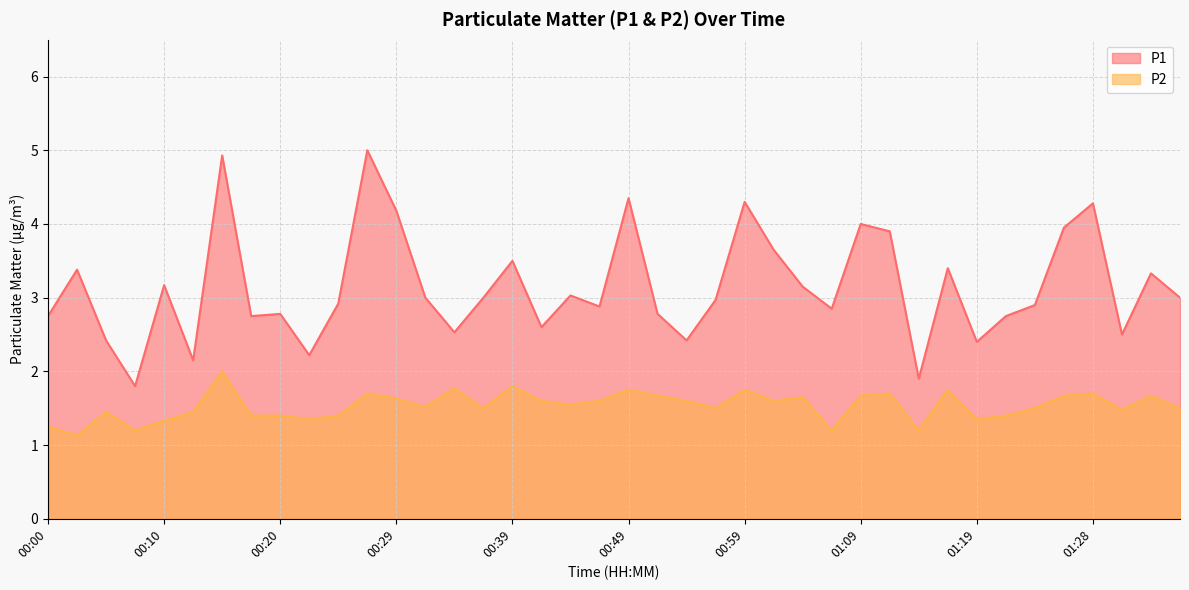

True or false: P1 and P2 intersect in this chart.

False